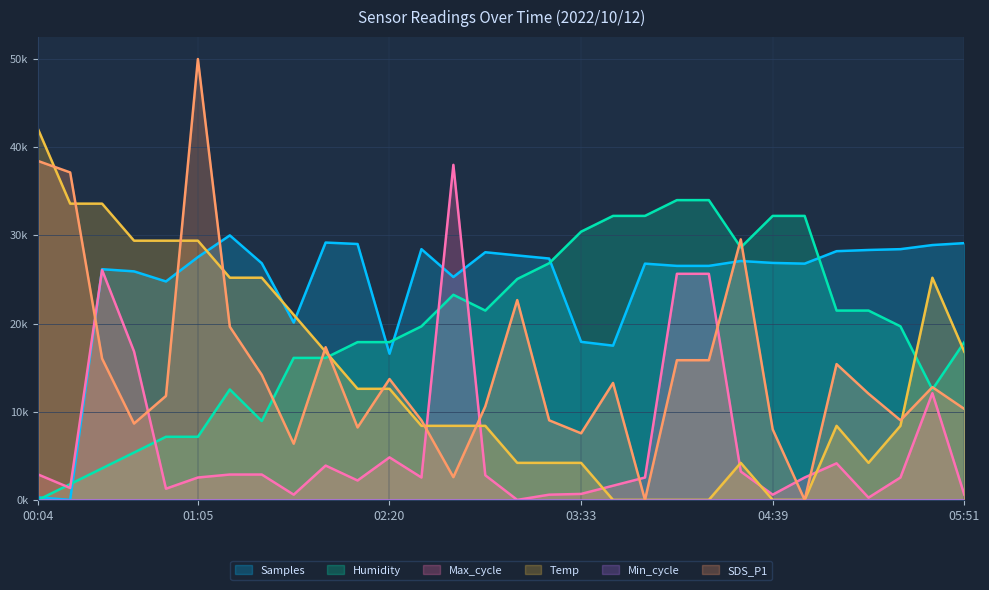

How many positive values does the Max_cycle series have?

29